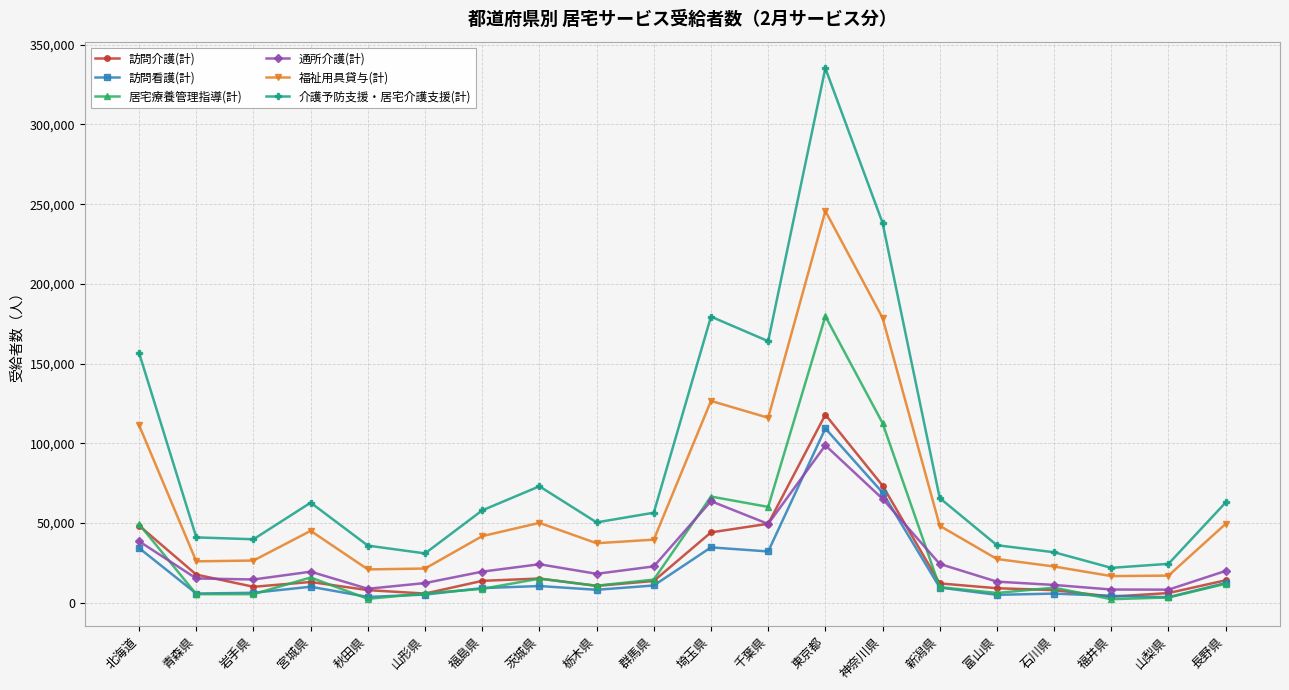

At which label does 介護予防支援・居宅介護支援(計) reach its peak?

東京都